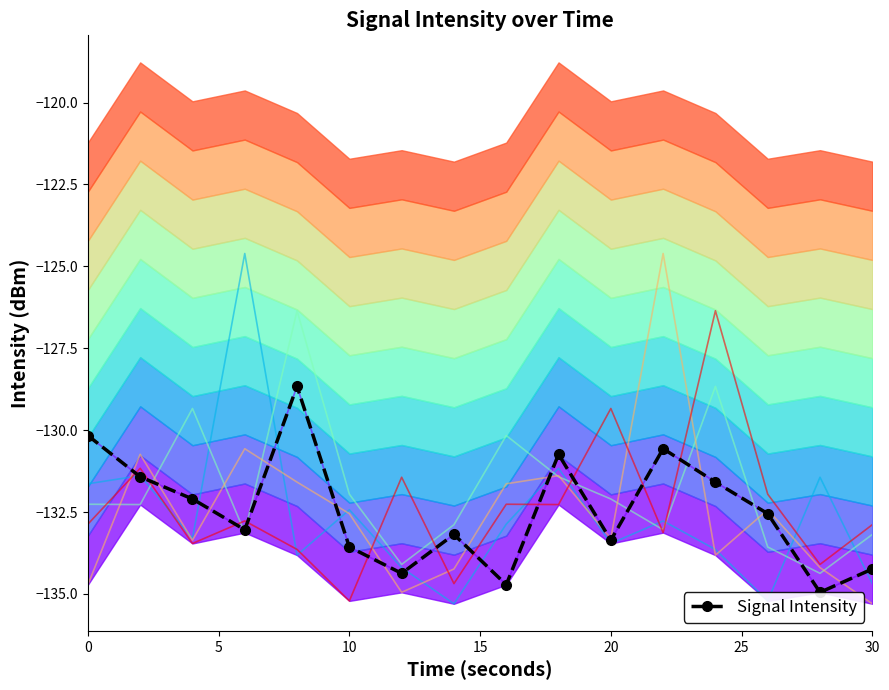

True or false: intensity_offset1 has a value of -58.2 at 10.

False